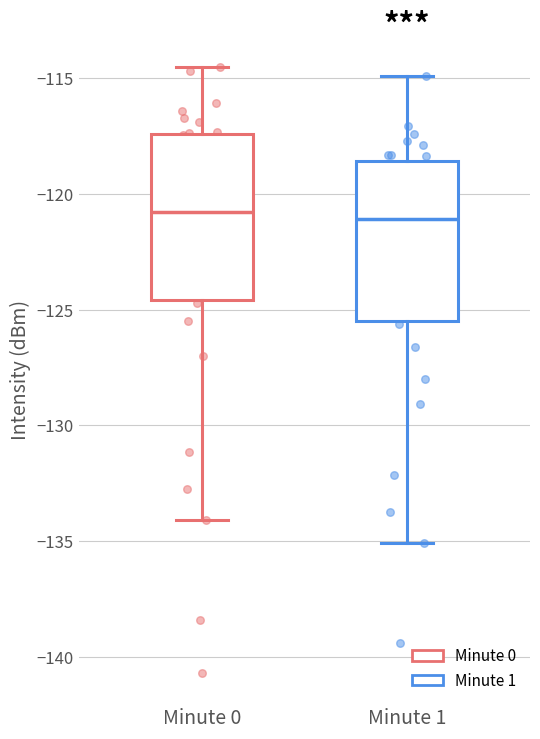

Reading left to right, transcribe this box plot: for each box, give where its median line is, the range the box spans, and where its two whiskers end, as read against the y-axis. The values are not printed on the chart, so give them approximately, as read against the axis.

Minute 0: median -121.0, box -124.5 to -117.5, whiskers -134.0 to -114.5
Minute 1: median -121.0, box -125.5 to -118.5, whiskers -135.0 to -115.0